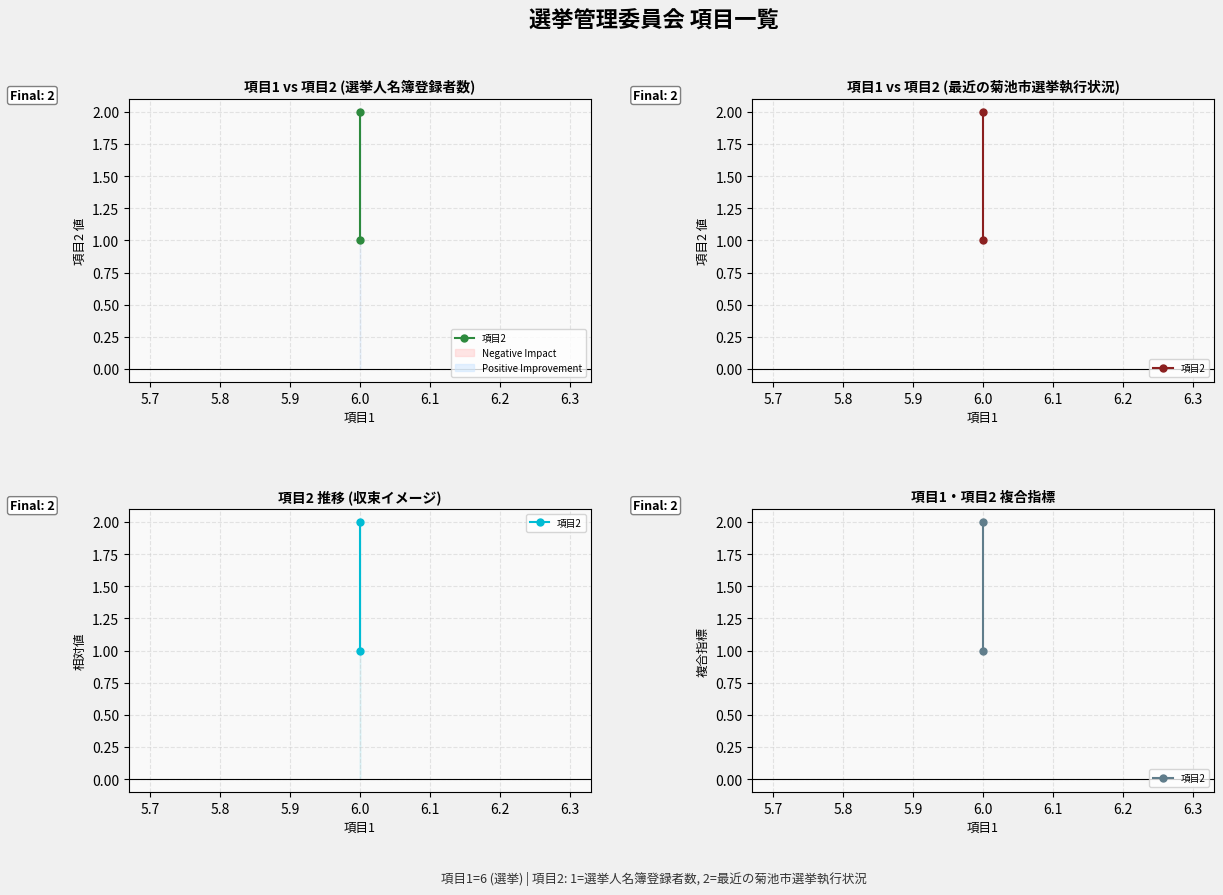

The value at 6.0 is 1. True or false?

False